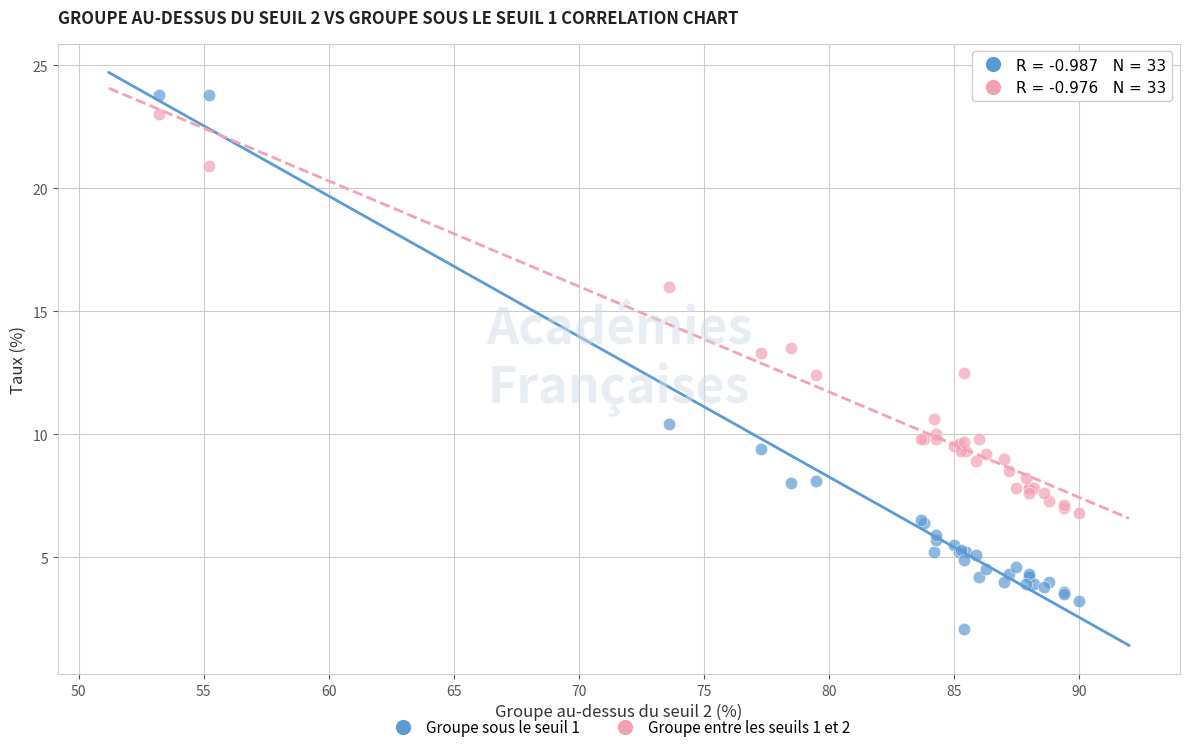

Which series contains the highest Y value?

Groupe sous le seuil 1